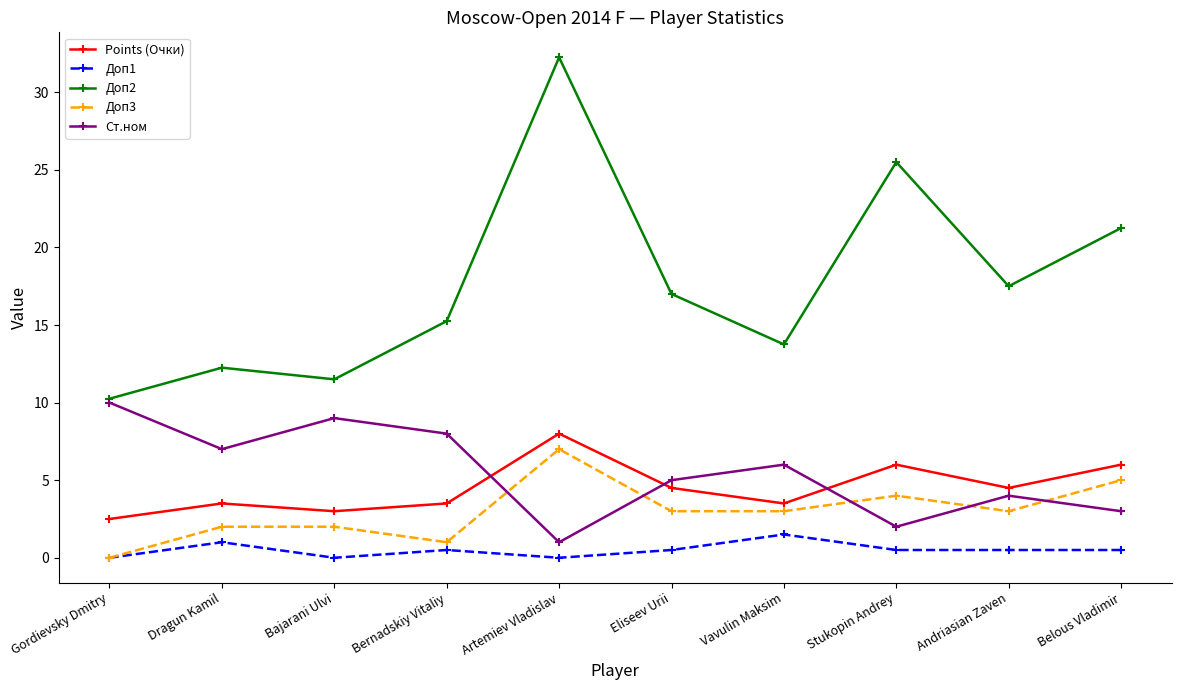

What is the spread (max minus min) of values at Bajarani Ulvi?

11.5